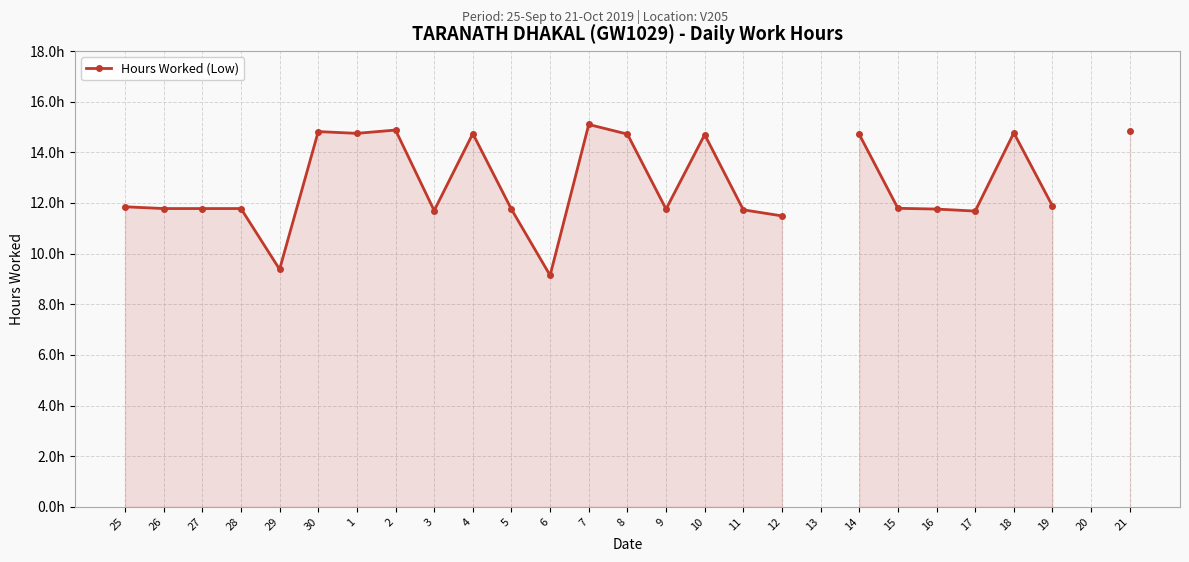

How many points are higher than both their immediate neighbors (excluding endpoints)?

5